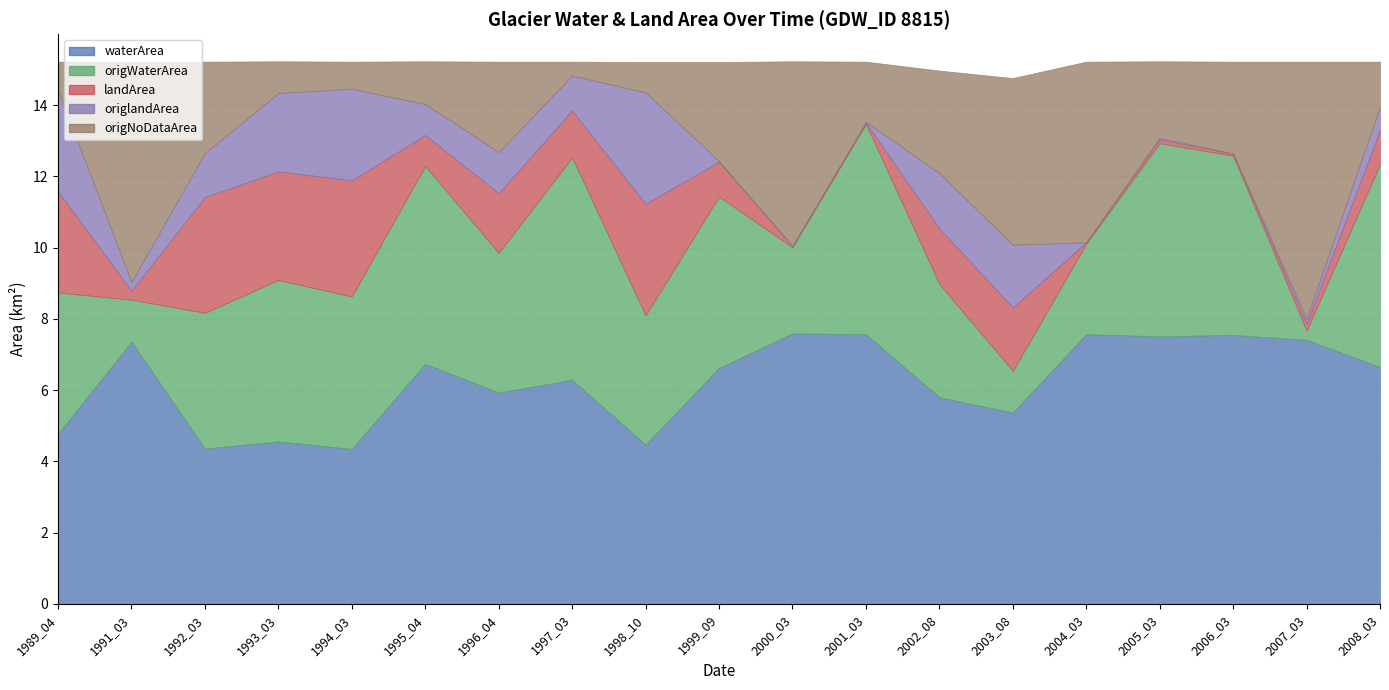

Which series changed the most between 1989_04 and 1996_04?

origNoDataArea